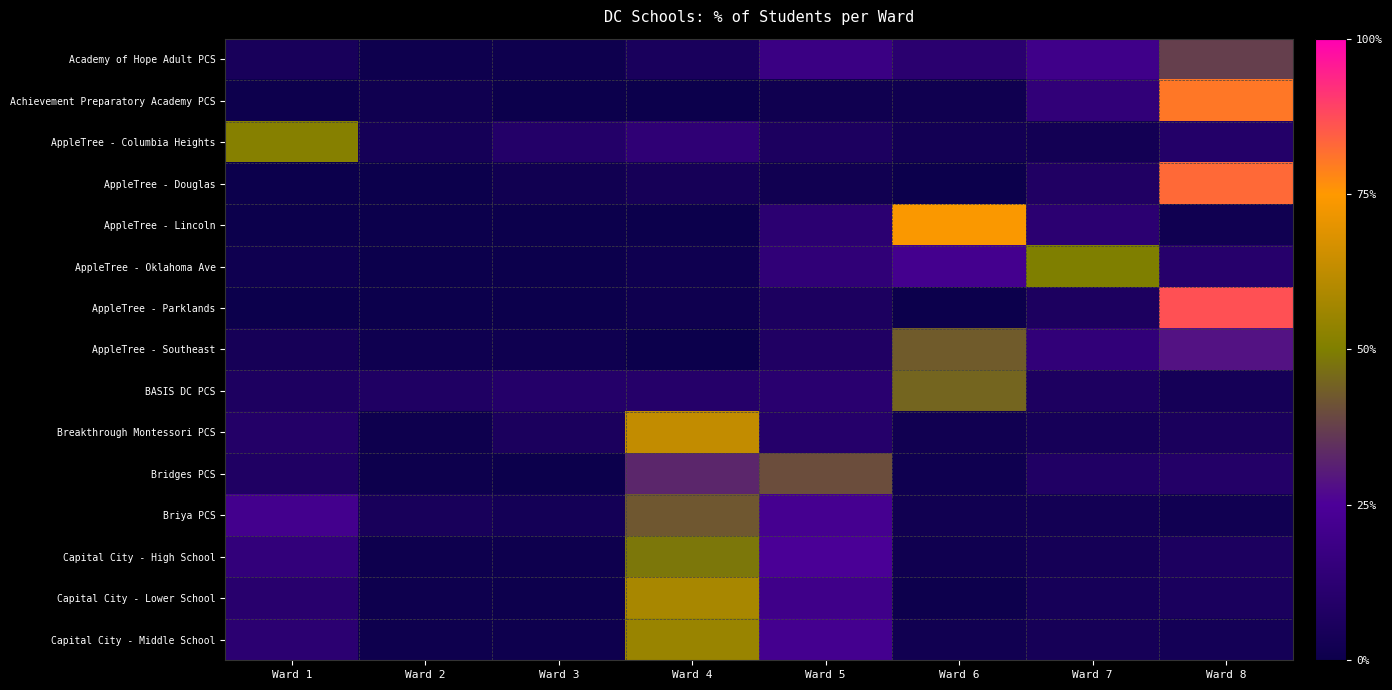

Reading left to right, extract all data points from this chart.

Academy of Hope Adult PCS: Ward 1=4.6	Ward 2=0.9	Ward 3=0.9	Ward 4=5.2	Ward 5=18.0	Ward 6=11.7	Ward 7=20.0	Ward 8=37.4
Achievement Preparatory Academy PCS: Ward 1=0.5	Ward 2=1.5	Ward 3=0.0	Ward 4=0.0	Ward 5=1.5	Ward 6=1.5	Ward 7=14.6	Ward 8=80.4
AppleTree - Columbia Heights: Ward 1=51.4	Ward 2=3.6	Ward 3=9.0	Ward 4=13.5	Ward 5=6.3	Ward 6=2.7	Ward 7=2.7	Ward 8=9.0
AppleTree - Douglas: Ward 1=0.0	Ward 2=0.0	Ward 3=1.9	Ward 4=3.8	Ward 5=1.9	Ward 6=0.0	Ward 7=7.7	Ward 8=82.7
AppleTree - Lincoln: Ward 1=0.0	Ward 2=0.0	Ward 3=0.0	Ward 4=0.0	Ward 5=12.1	Ward 6=74.1	Ward 7=12.1	Ward 8=1.7
AppleTree - Oklahoma Ave: Ward 1=1.3	Ward 2=0.0	Ward 3=0.0	Ward 4=1.3	Ward 5=14.1	Ward 6=21.8	Ward 7=50.0	Ward 8=10.3
AppleTree - Parklands: Ward 1=0.0	Ward 2=0.0	Ward 3=0.0	Ward 4=1.0	Ward 5=6.1	Ward 6=0.0	Ward 7=6.1	Ward 8=86.9
AppleTree - Southeast: Ward 1=3.9	Ward 2=1.3	Ward 3=1.3	Ward 4=0.0	Ward 5=7.8	Ward 6=42.9	Ward 7=14.3	Ward 8=28.6
BASIS DC PCS: Ward 1=6.5	Ward 2=7.5	Ward 3=9.5	Ward 4=9.7	Ward 5=11.4	Ward 6=44.8	Ward 7=6.8	Ward 8=3.7
Breakthrough Montessori PCS: Ward 1=8.8	Ward 2=0.9	Ward 3=5.7	Ward 4=63.1	Ward 5=9.8	Ward 6=1.9	Ward 7=4.1	Ward 8=5.4
Bridges PCS: Ward 1=7.6	Ward 2=0.3	Ward 3=0.0	Ward 4=32.6	Ward 5=40.2	Ward 6=1.2	Ward 7=7.9	Ward 8=8.8
Briya PCS: Ward 1=21.4	Ward 2=4.5	Ward 3=3.2	Ward 4=42.1	Ward 5=22.2	Ward 6=1.9	Ward 7=2.8	Ward 8=2.0
Capital City - High School: Ward 1=15.0	Ward 2=0.6	Ward 3=0.6	Ward 4=48.4	Ward 5=24.2	Ward 6=1.4	Ward 7=3.5	Ward 8=6.3
Capital City - Lower School: Ward 1=10.8	Ward 2=0.6	Ward 3=0.3	Ward 4=58.2	Ward 5=20.1	Ward 6=0.3	Ward 7=4.0	Ward 8=5.6
Capital City - Middle School: Ward 1=12.3	Ward 2=0.9	Ward 3=0.6	Ward 4=55.1	Ward 5=22.0	Ward 6=1.8	Ward 7=3.9	Ward 8=3.3